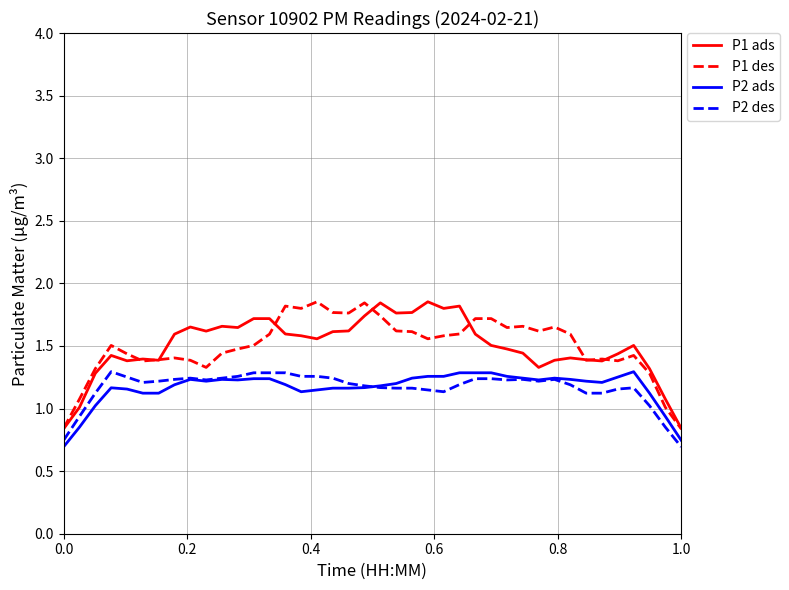

True or false: P1 des and P2 des intersect in this chart.

False